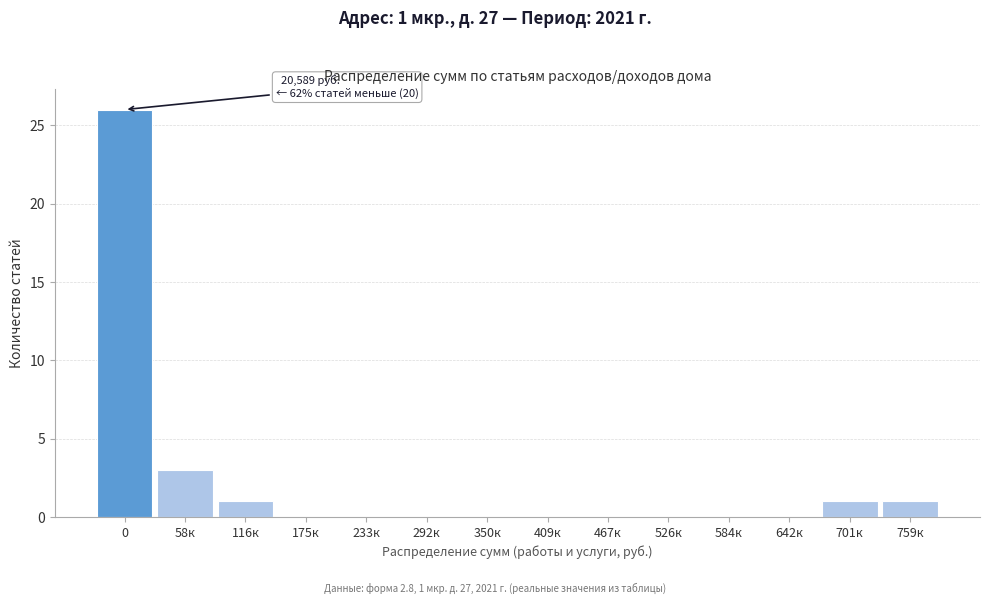

Reading left to right, what are all the values shown in this chart?

0=26	58к=3	116к=1	175к=0	233к=0	292к=0	350к=0	409к=0	467к=0	526к=0	584к=0	642к=0	701к=1	759к=1